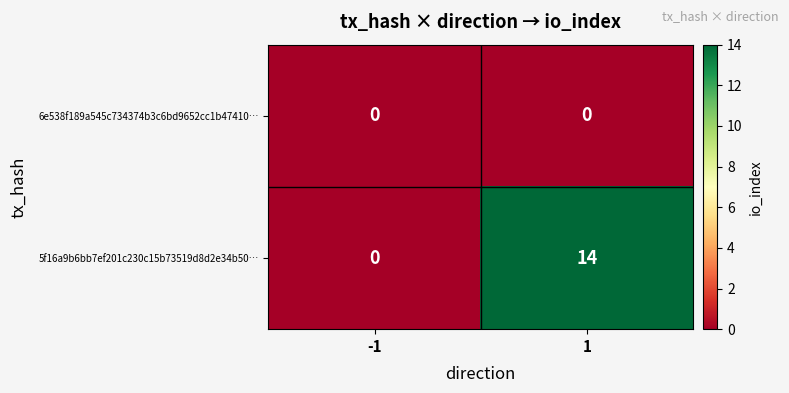

Reading right to left, extract all data points from this chart.

6e538f189a545c734374b3c6bd9652cc1b47410…: 0	0
5f16a9b6bb7ef201c230c15b73519d8d2e34b50…: 14	0